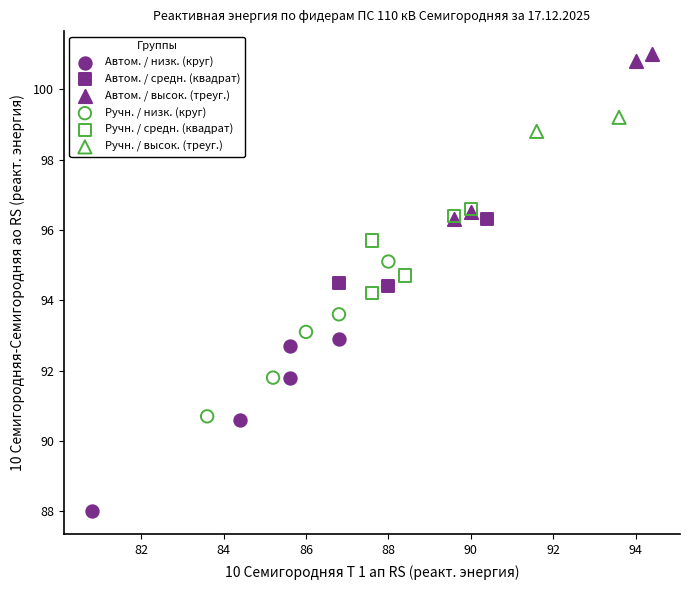

Which series contains the lowest Y value?

Автом. / низк. (круг)